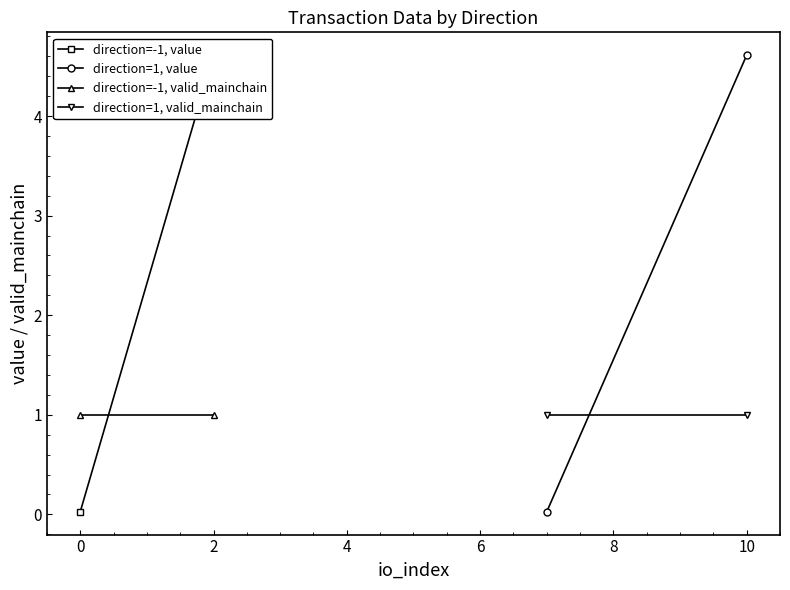

Which series has the largest range (max minus min)?

direction=-1, value